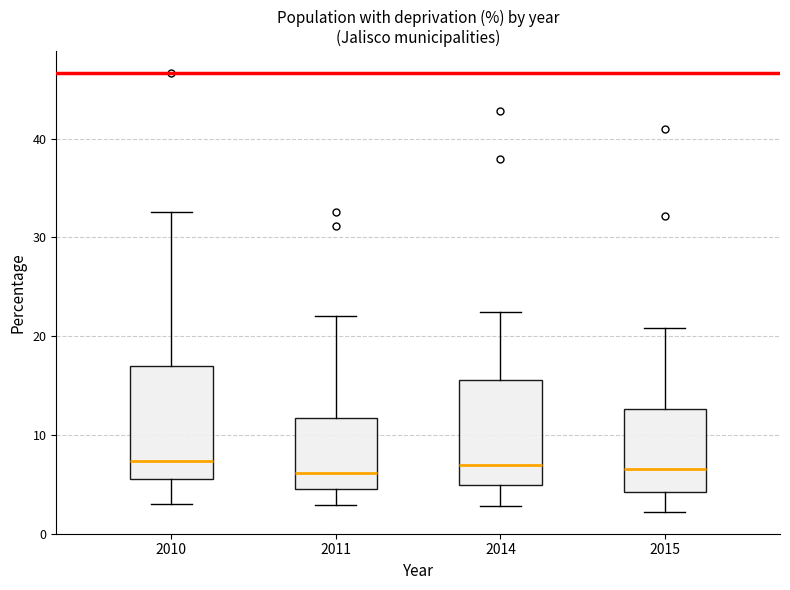

Reading left to right, transcribe this box plot: for each box, give where its median line is, the range the box spans, and where its two whiskers end, as read against the y-axis. The values are not printed on the chart, so give them approximately, as read against the axis.

2010: median 7, box 5 to 17, whiskers 3 to 33
2011: median 6, box 4 to 12, whiskers 3 to 22
2014: median 7, box 5 to 16, whiskers 3 to 22
2015: median 7, box 4 to 13, whiskers 2 to 21